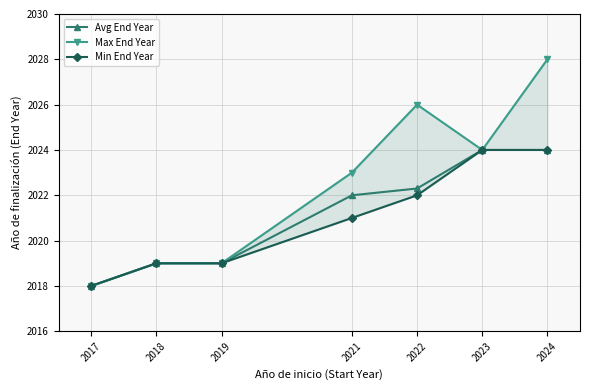

How many data points in Avg End Year are less than 2022?

3